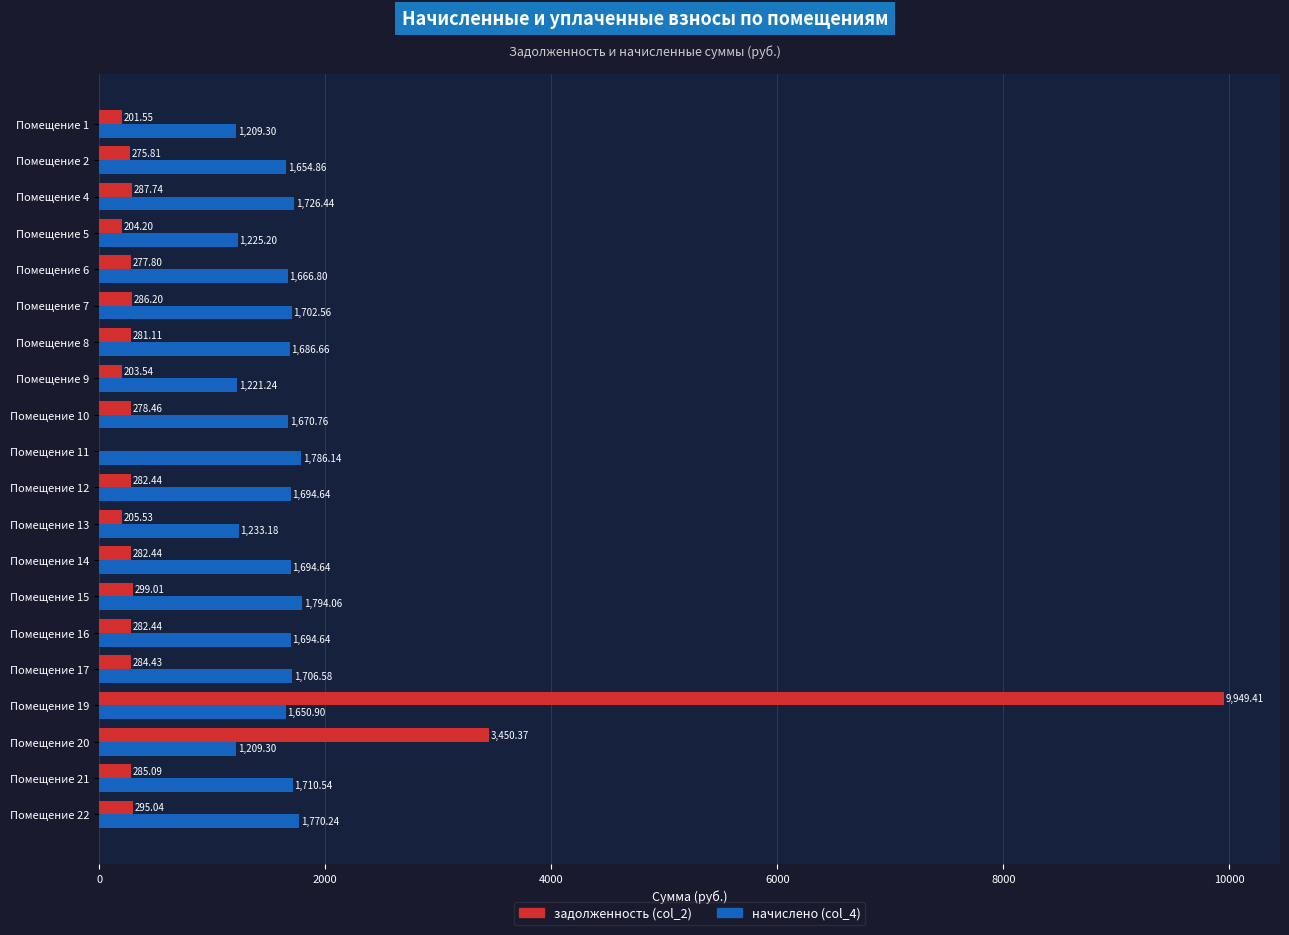

What is the sum of the задолженность (col_2) values at Помещение 7 and Помещение 15?

585.2